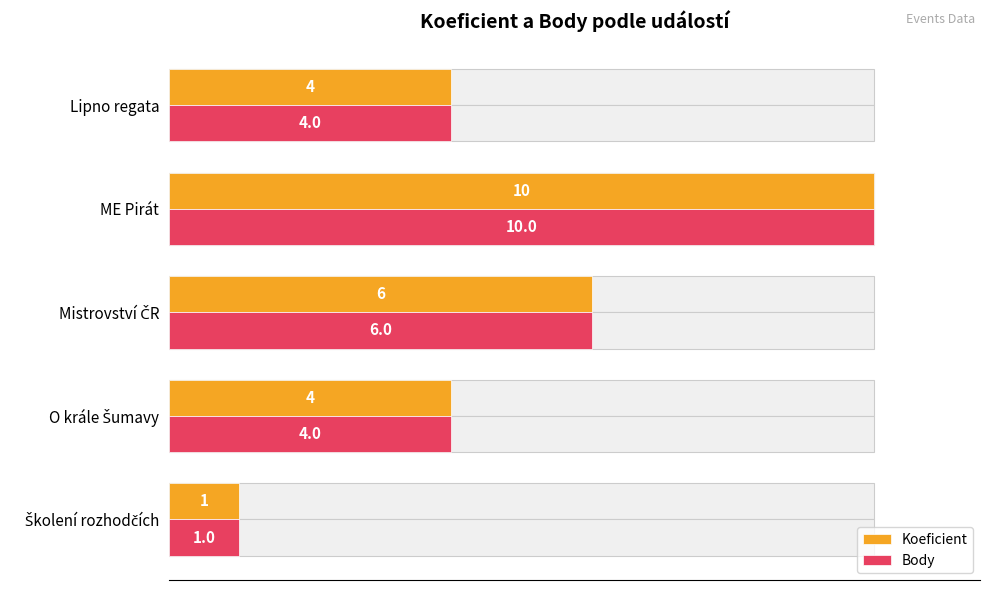

The value of Body at Mistrovství ČR is 6. True or false?

True